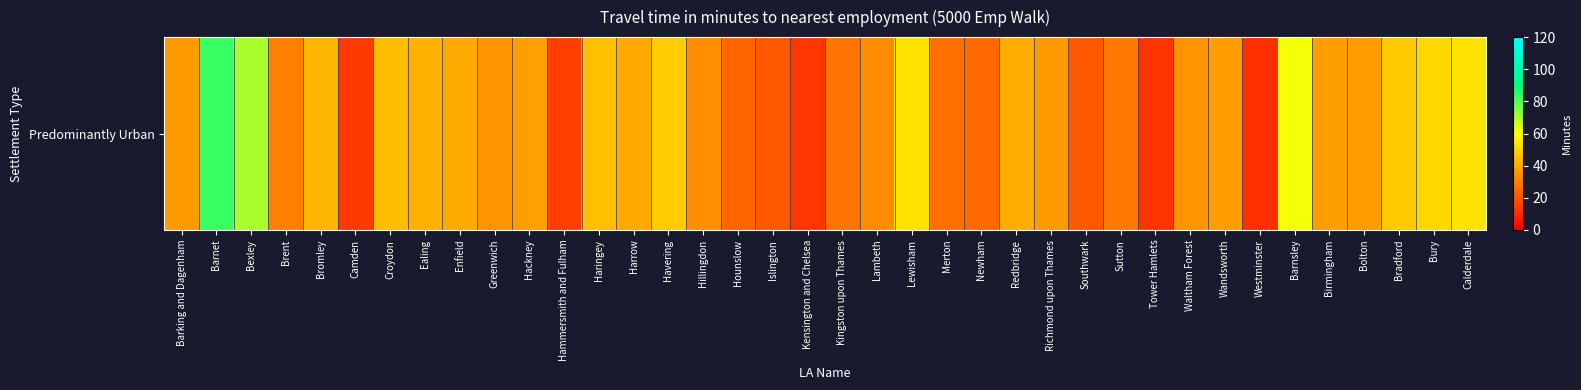

Rank the categories by value from highest to lowest.

Barnet, Bexley, Barnsley, Calderdale, Lewisham, Bury, Havering, Bradford, Haringey, Croydon, Bromley, Ealing, Redbridge, Enfield, Harrow, Hackney, Birmingham, Wandsworth, Bolton, Barking and Dagenham, Richmond upon Thames, Greenwich, Waltham Forest, Hillingdon, Lambeth, Brent, Sutton, Kingston upon Thames, Merton, Newham, Hounslow, Southwark, Islington, Hammersmith and Fulham, Camden, Kensington and Chelsea, Tower Hamlets, Westminster